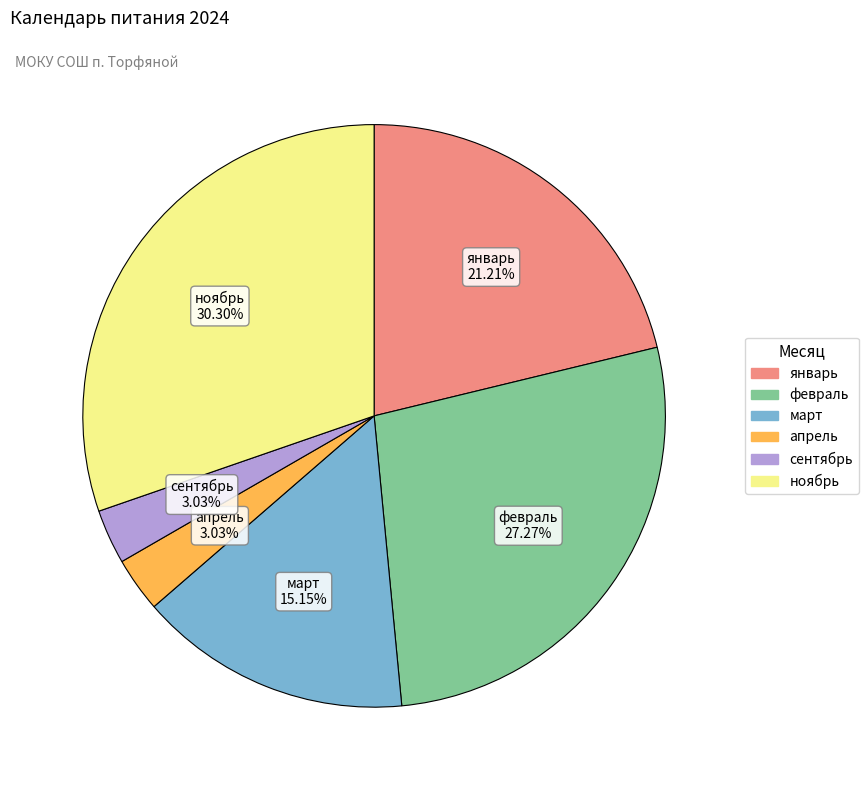

Is there a majority slice in this chart?

No